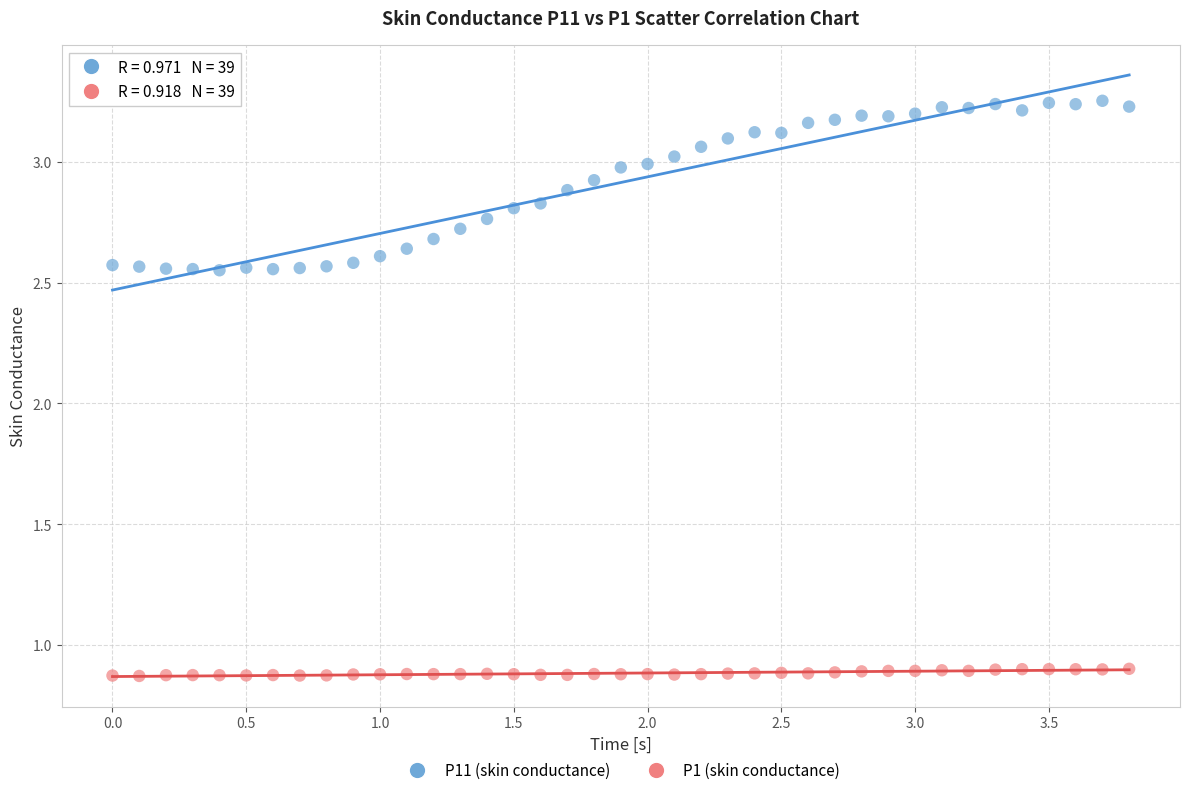

Across all data points, what is the range of X values (max minus min)?

3.8